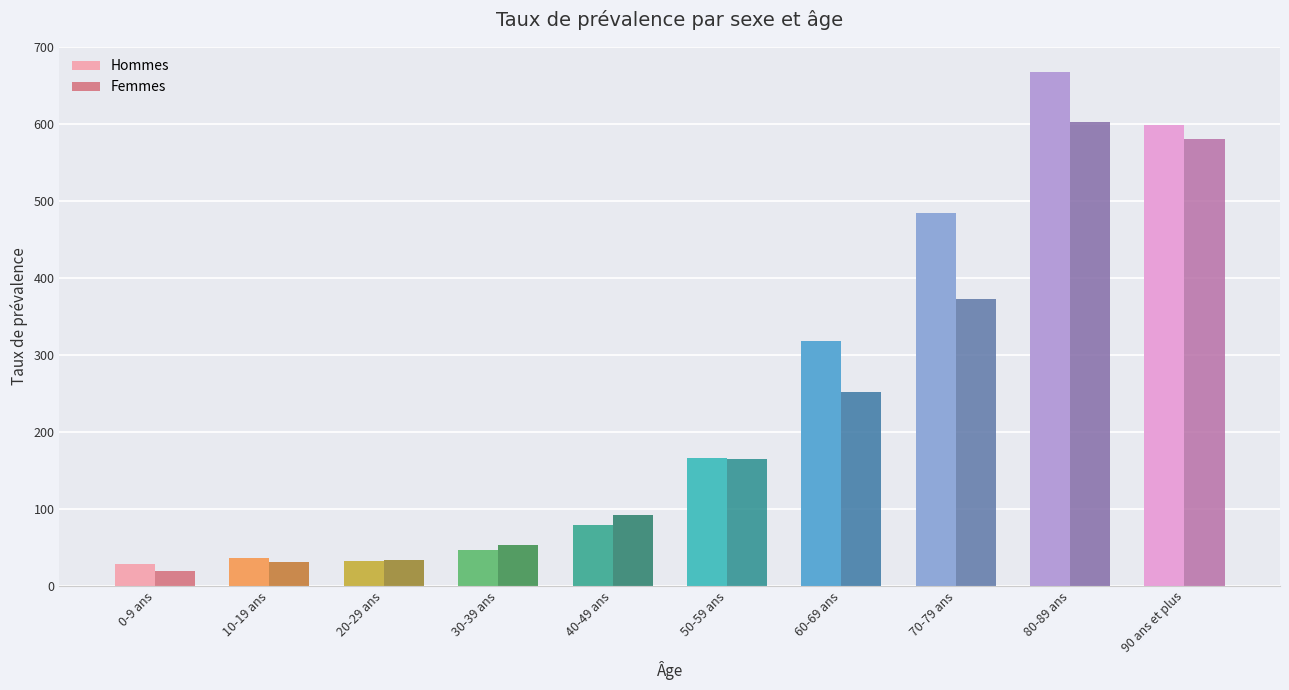

Rank the series by their maximum value, from highest to lowest.

Hommes, Femmes